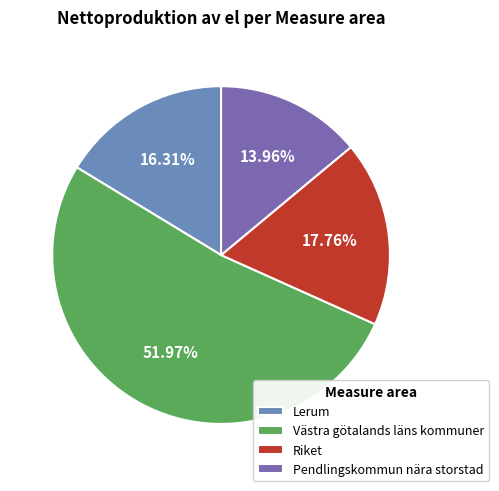

Do Pendlingskommun nära storstad and Västra götalands läns kommuner together represent more than half of the pie?

Yes